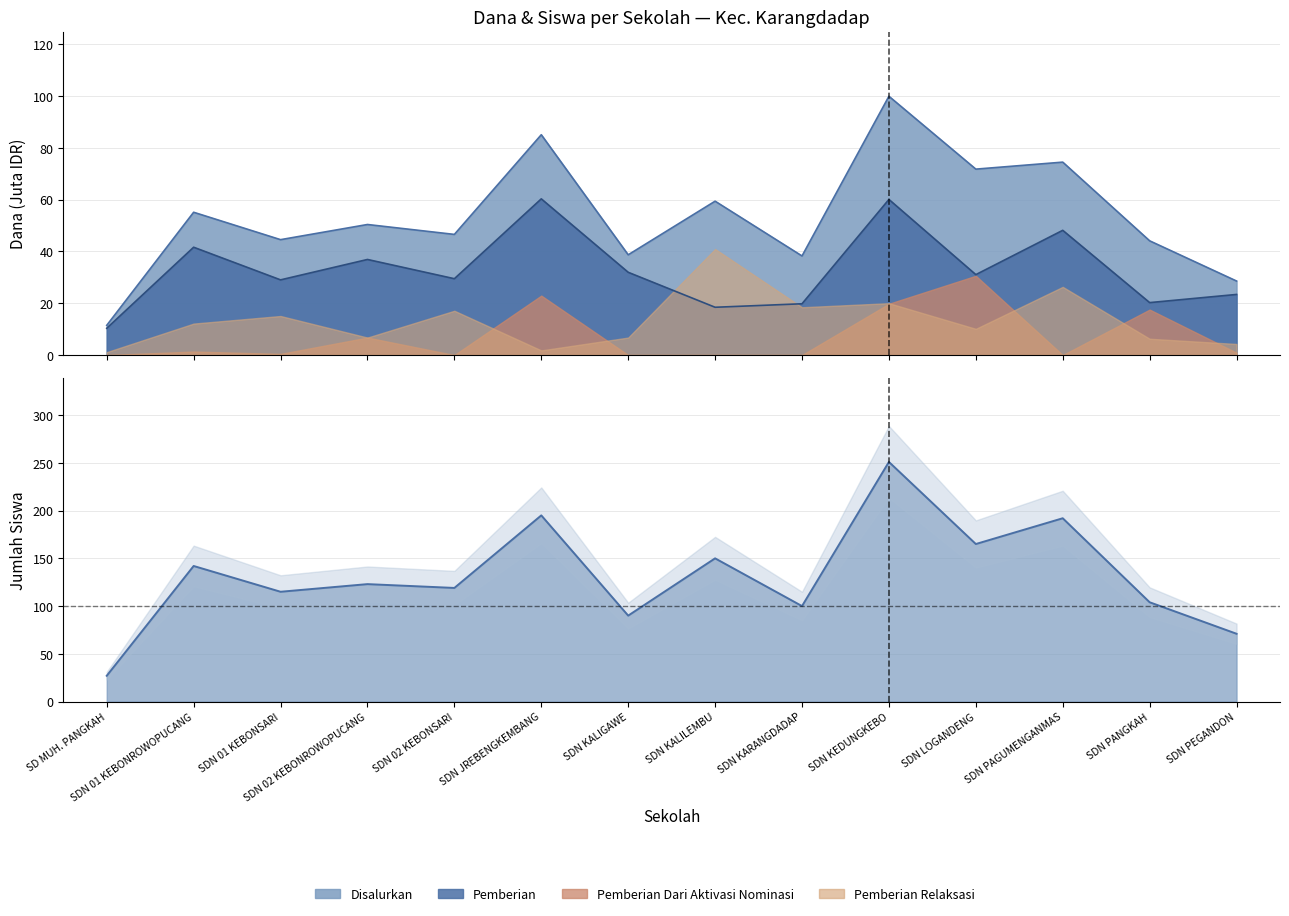

List the labels in order of value, smallest first.

SD MUH. PANGKAH, SDN PEGANDON, SDN KALIGAWE, SDN KARANGDADAP, SDN PANGKAH, SDN 01 KEBONSARI, SDN 02 KEBONSARI, SDN 02 KEBONROWOPUCANG, SDN 01 KEBONROWOPUCANG, SDN KALILEMBU, SDN LOGANDENG, SDN PAGUMENGANMAS, SDN JREBENGKEMBANG, SDN KEDUNGKEBO